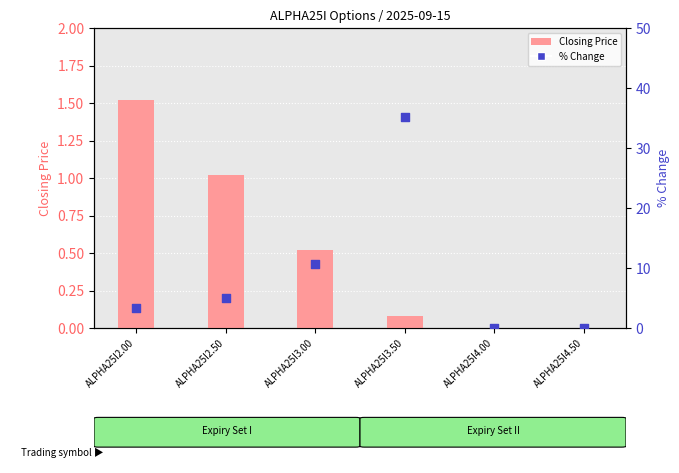

Which series has the largest total across all categories?

% Change